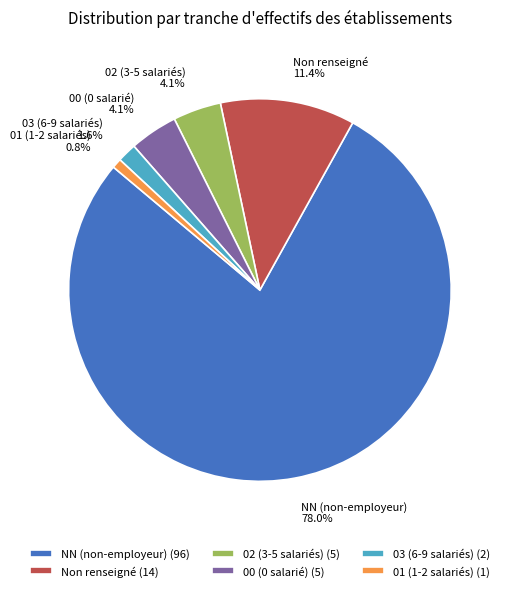

Combined, what portion of the pie is 01 (1-2 salariés) and 00 (0 salarié)?

4.9%